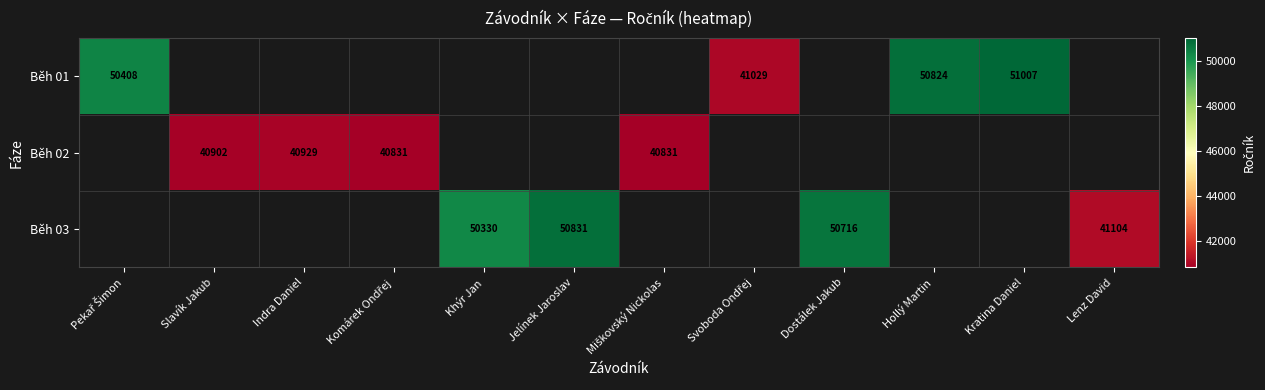

Which series has the largest range (max minus min)?

Běh 01